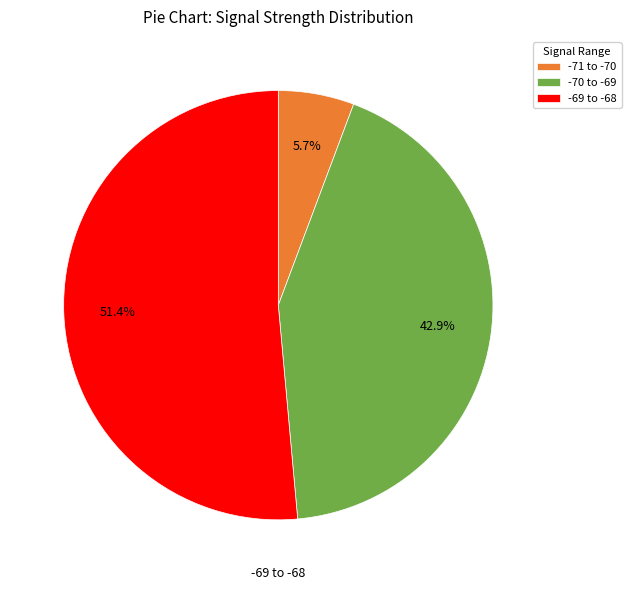

Which slice represents more than half of the pie?

-69 to -68